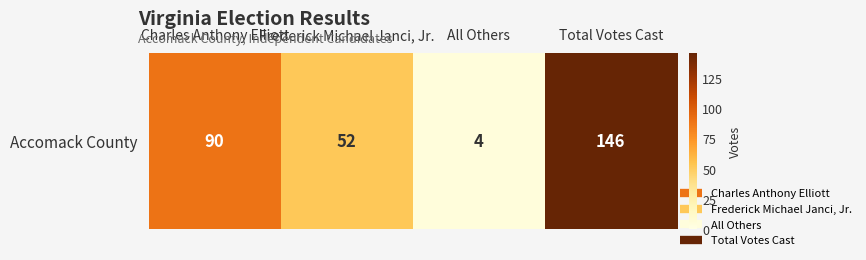

List the labels in order of value, smallest first.

All Others, Frederick Michael Janci, Jr., Charles Anthony Elliott, Total Votes Cast